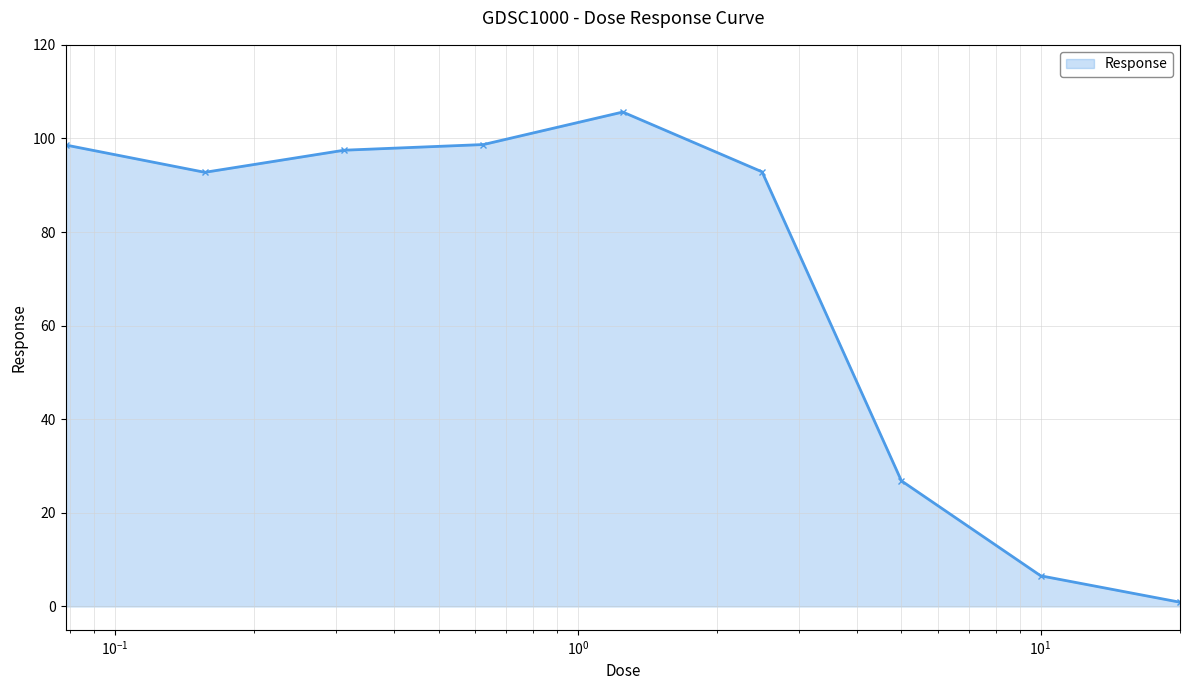

What is the value of the 3rd point from the left?

97.5